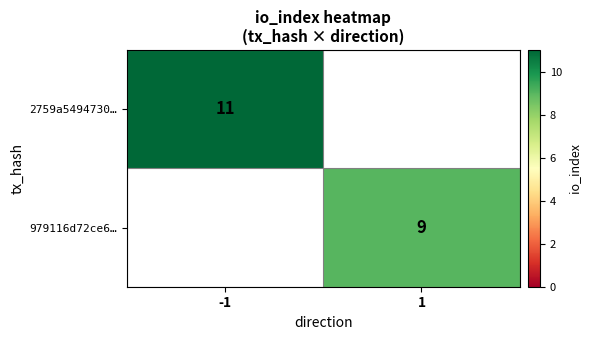

The value of 2759a5494730… at -1 is 7.5. True or false?

False